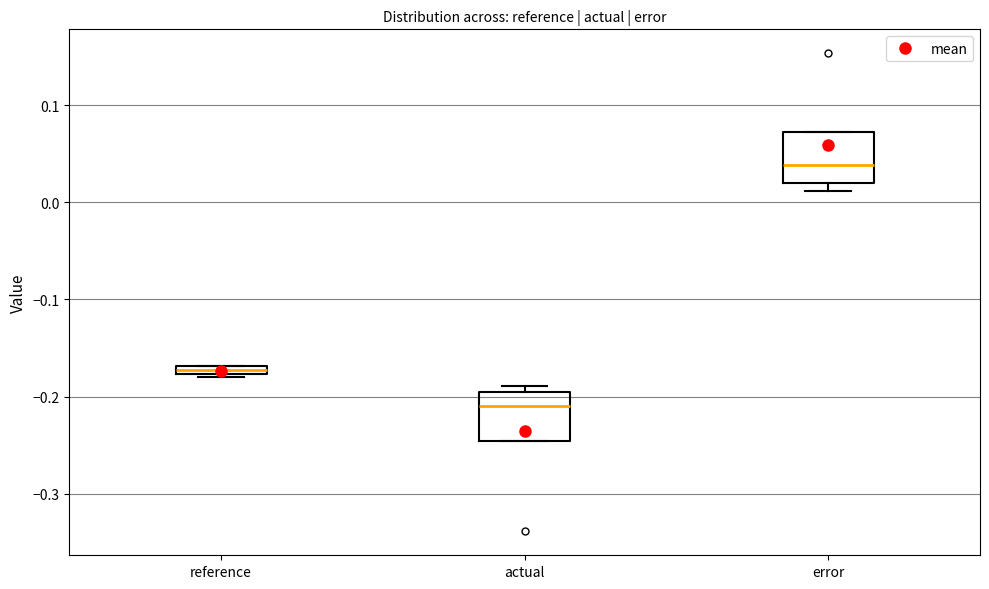

Which box has the lowest median line?

actual